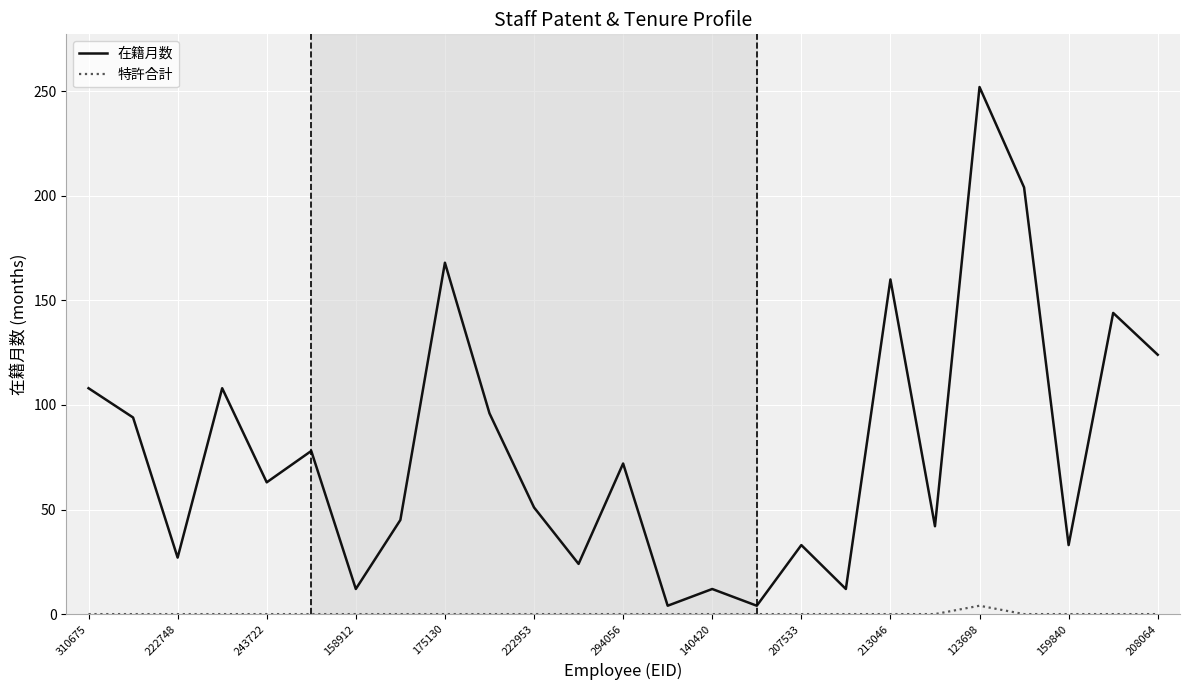

Which series has the largest range (max minus min)?

在籍月数